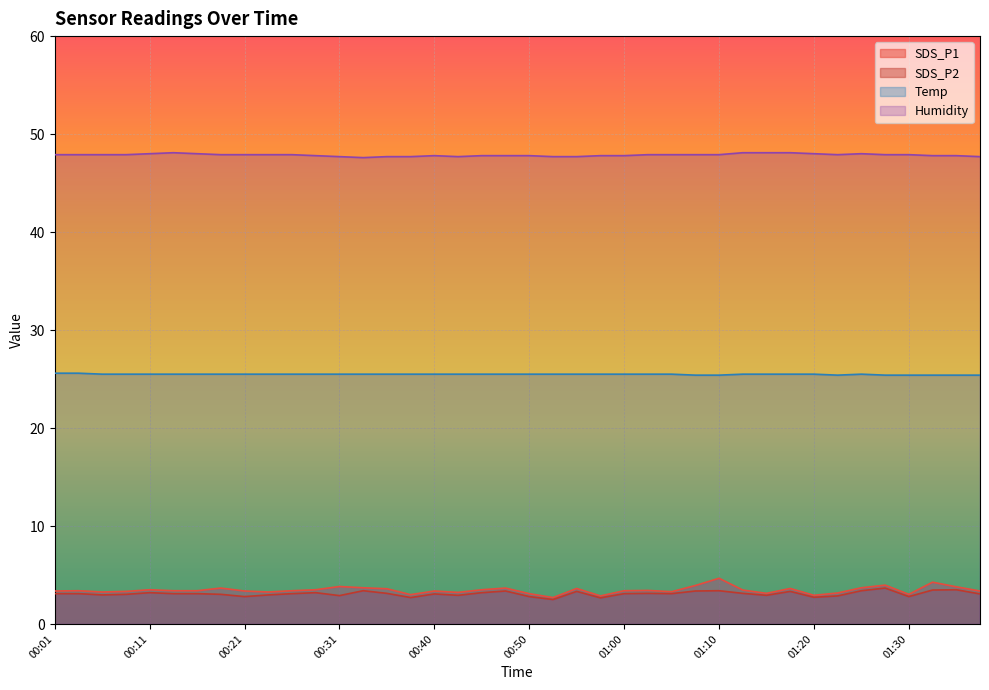

Rank the series by their maximum value, from highest to lowest.

Humidity, Temp, SDS_P1, SDS_P2